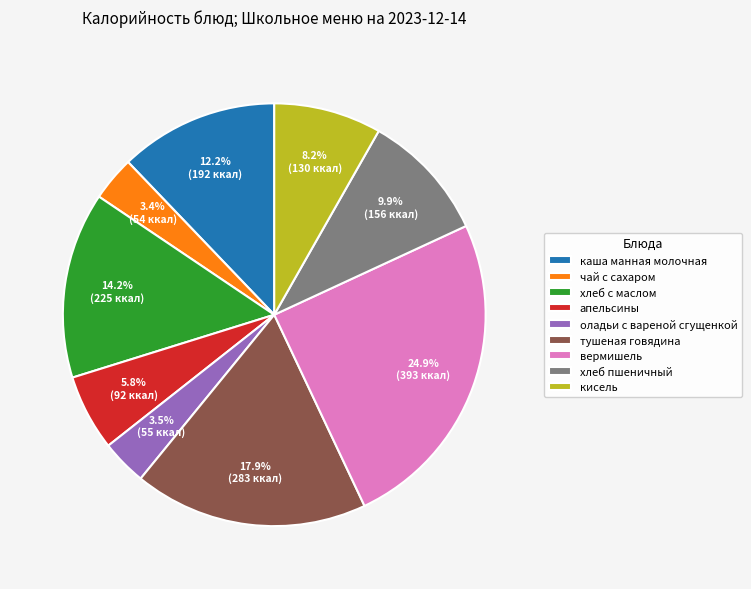

How many segments does this pie chart have?

9